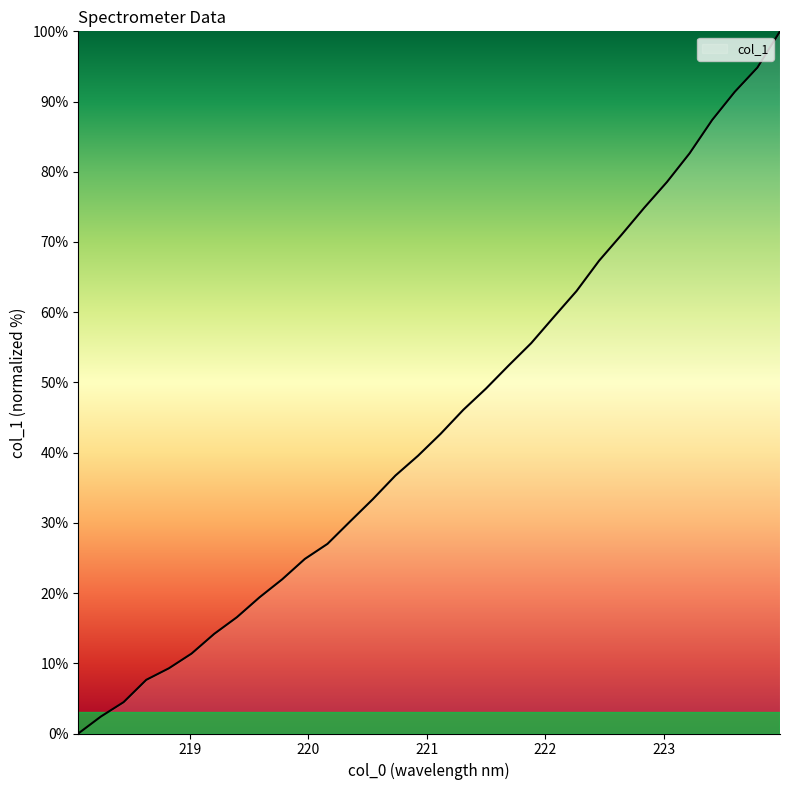

List the labels in order of value, smallest first.

218.0596, 218.2508, 218.442, 218.6332, 218.8244, 219.0156, 219.2067, 219.3979, 219.589, 219.7801, 219.9712, 220.1623, 220.3533, 220.5444, 220.7354, 220.9264, 221.1174, 221.3083, 221.4993, 221.6902, 221.8812, 222.0721, 222.263, 222.4538, 222.6447, 222.8355, 223.0264, 223.2172, 223.408, 223.5987, 223.7895, 223.9802